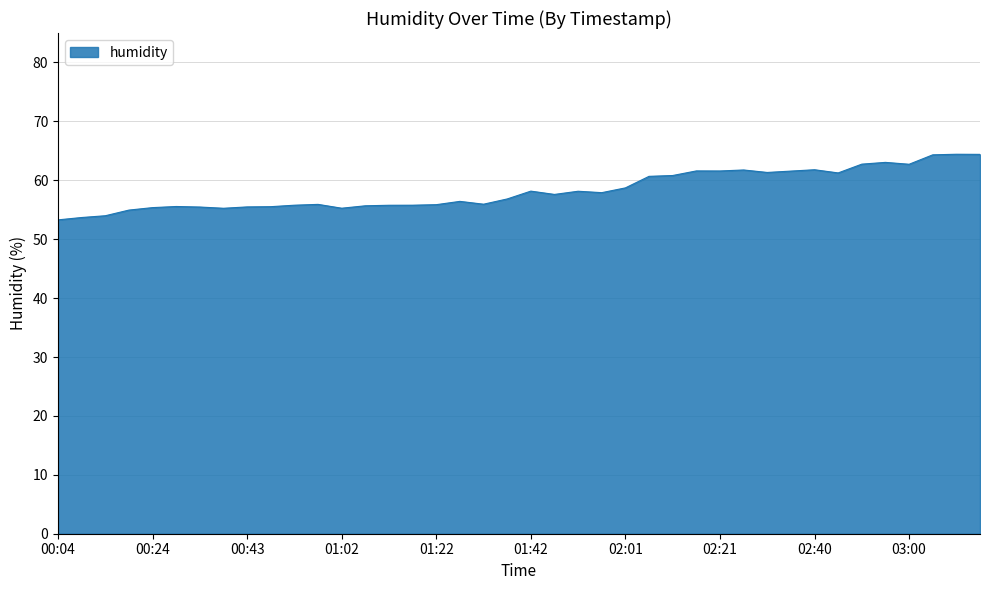

True or false: the data has more than 1 interior local peaks.

True